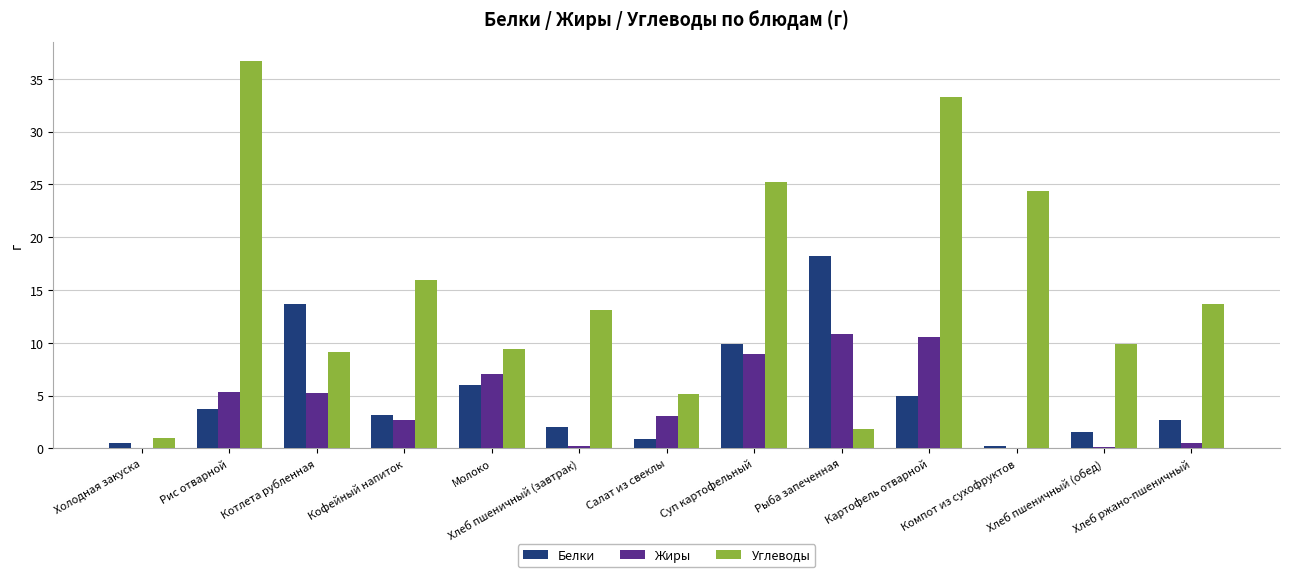

Which category has the highest value across all series?

Рис отварной